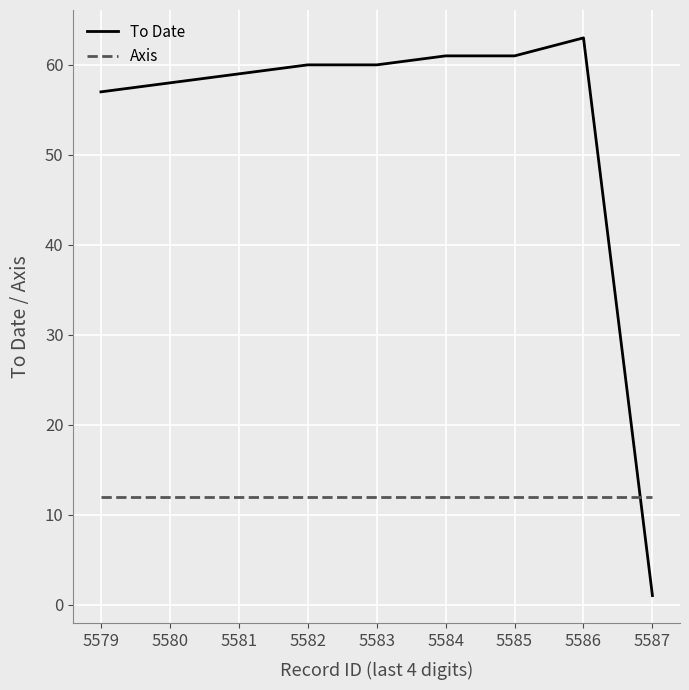

What is the sum of all To Date values?

480